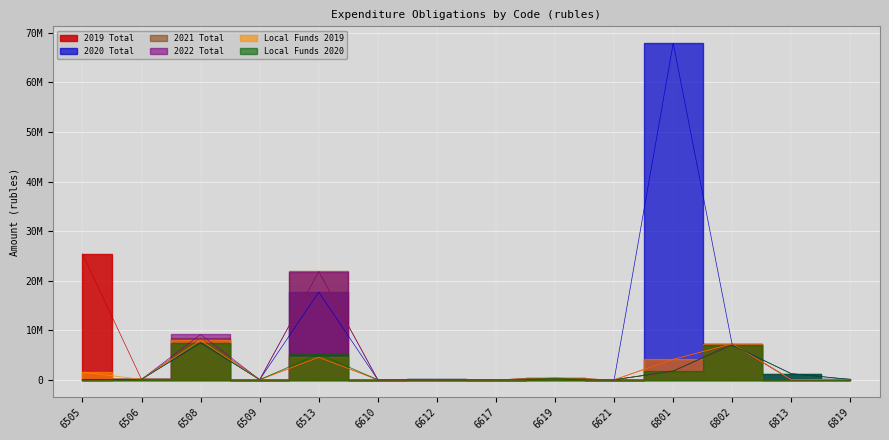

How many values in the 2022 Total series exceed 35000?

6